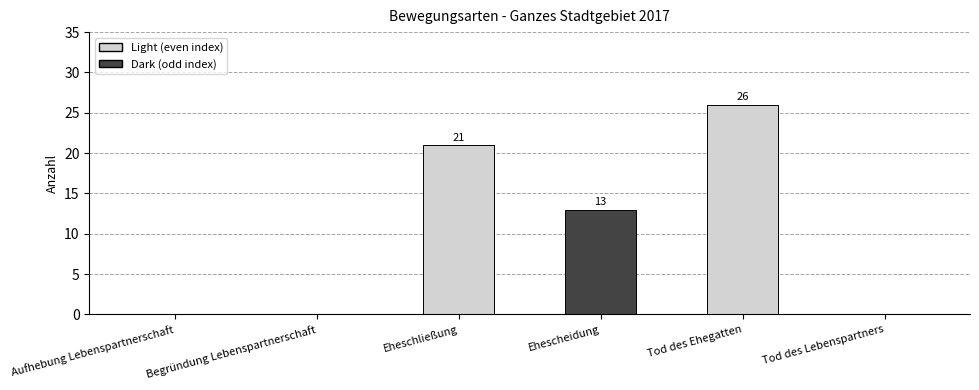

How many values are above zero?

3